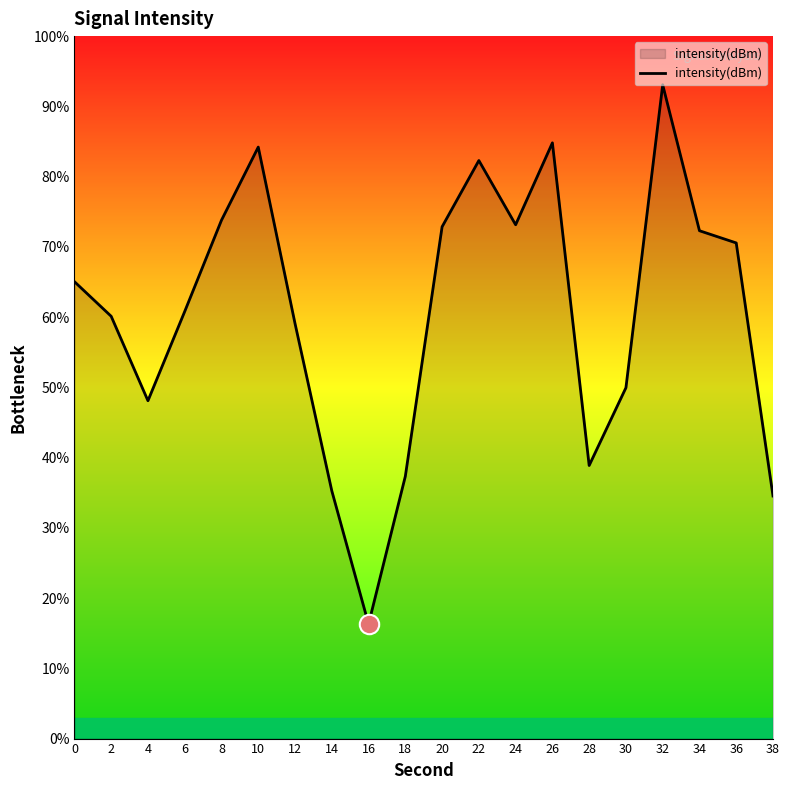

Is it true that the value at 26 is 42.4?

False